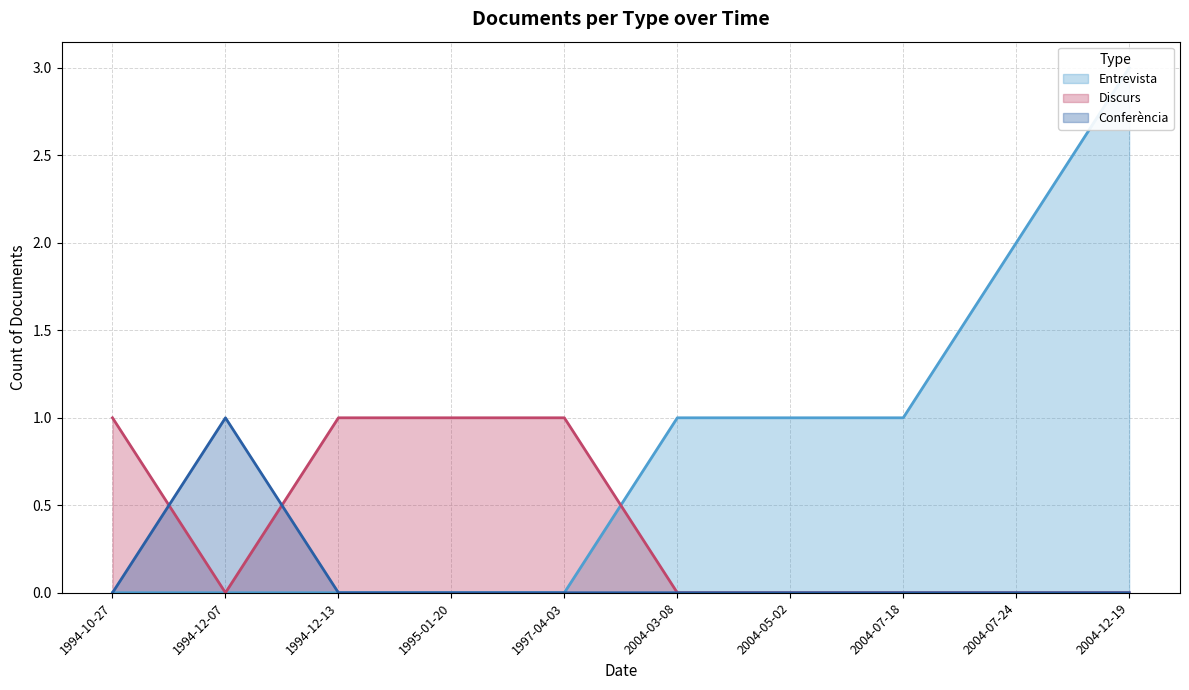

Is the value of Entrevista at 1994-10-27 greater than the value of Discurs at 2004-03-08?

No